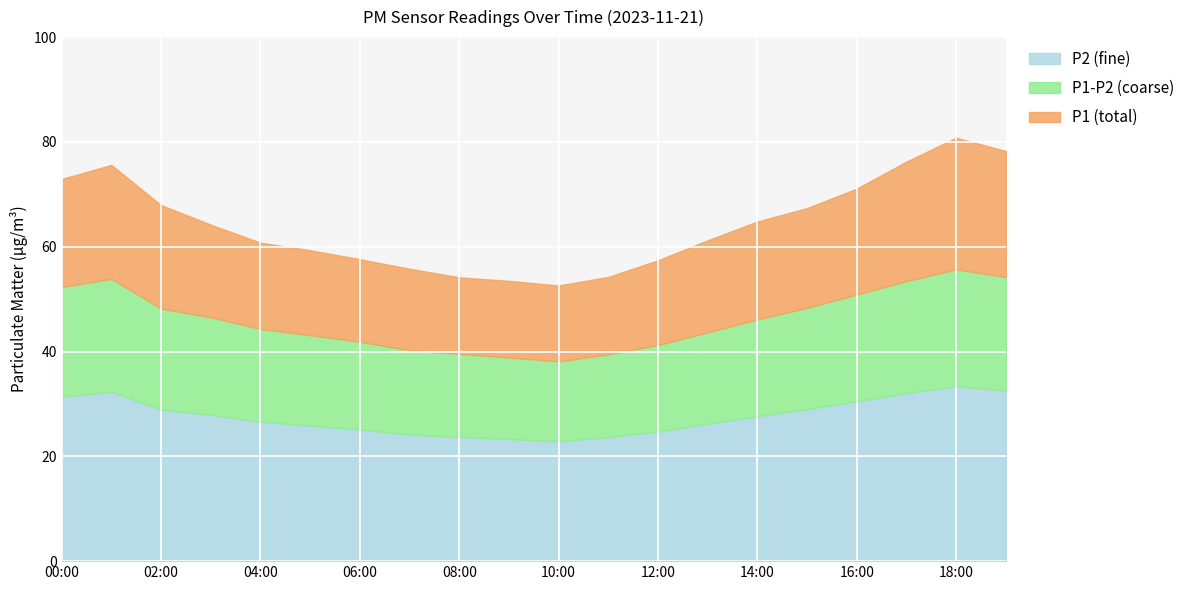

Between 04:00 and 16:00, which series saw the biggest shift?

P1